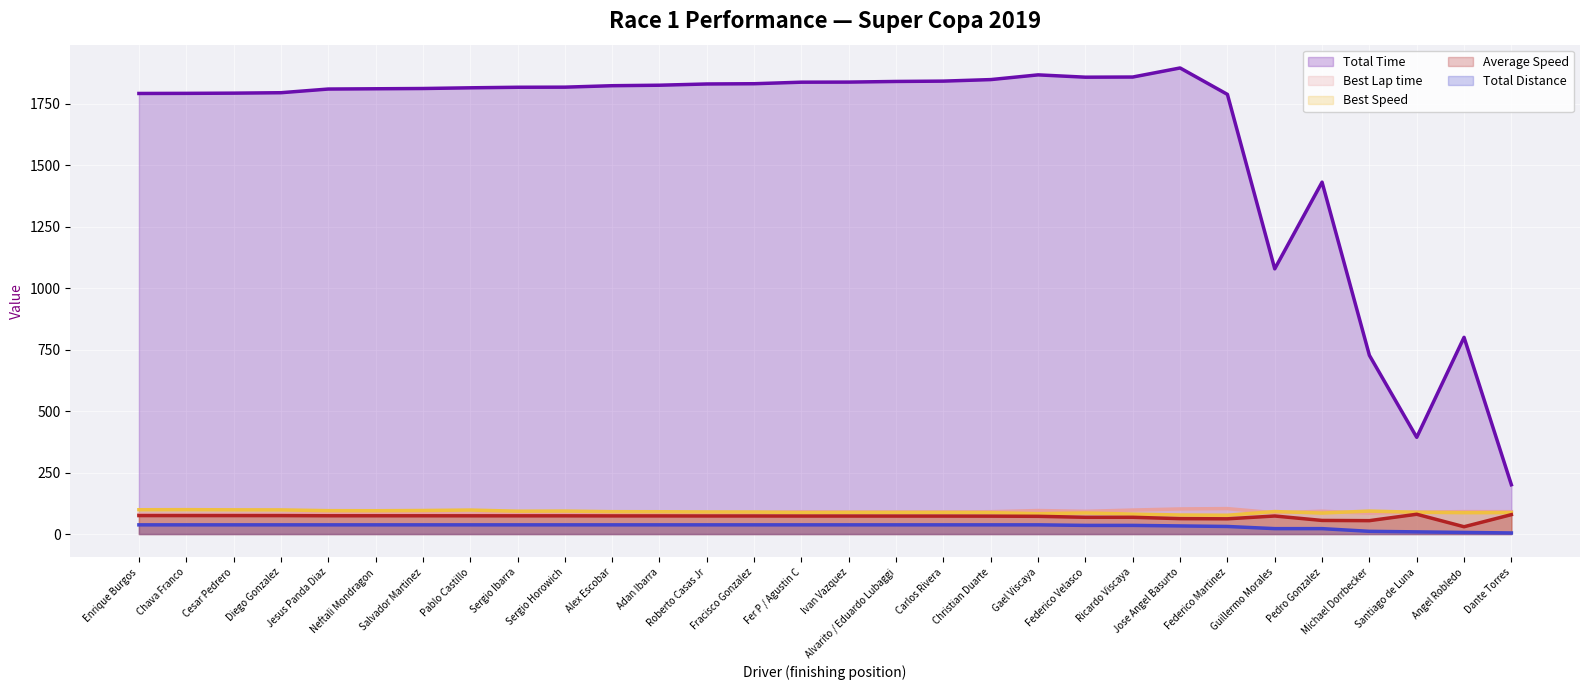

Which series has the largest total across all categories?

Total Time (line)